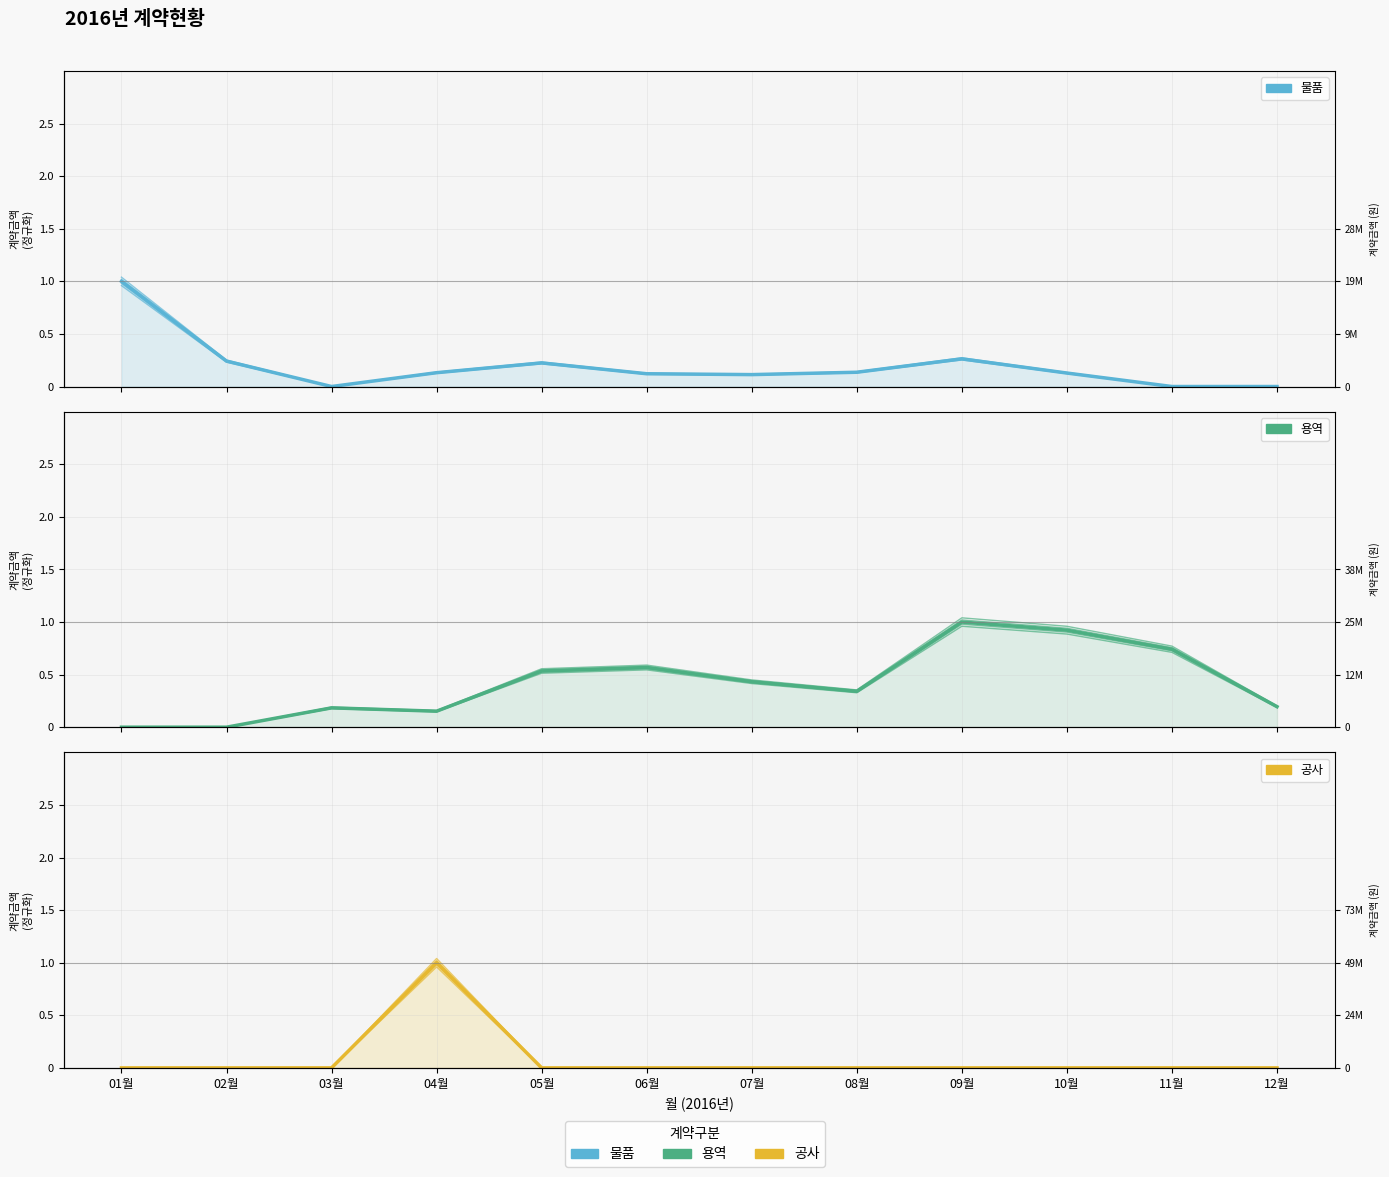

What is the greatest value displayed?

1.0